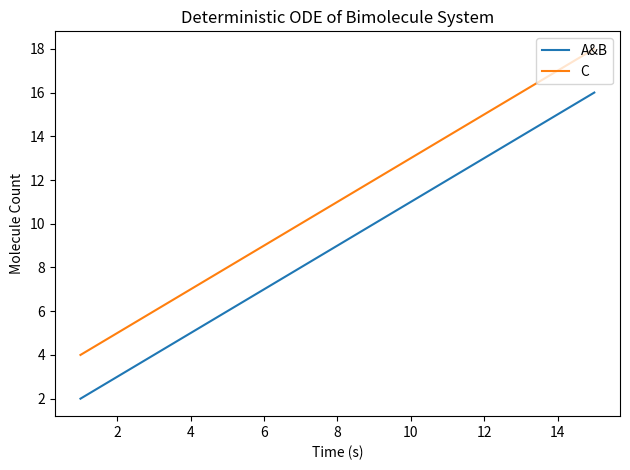

What is the maximum value for A&B?

16